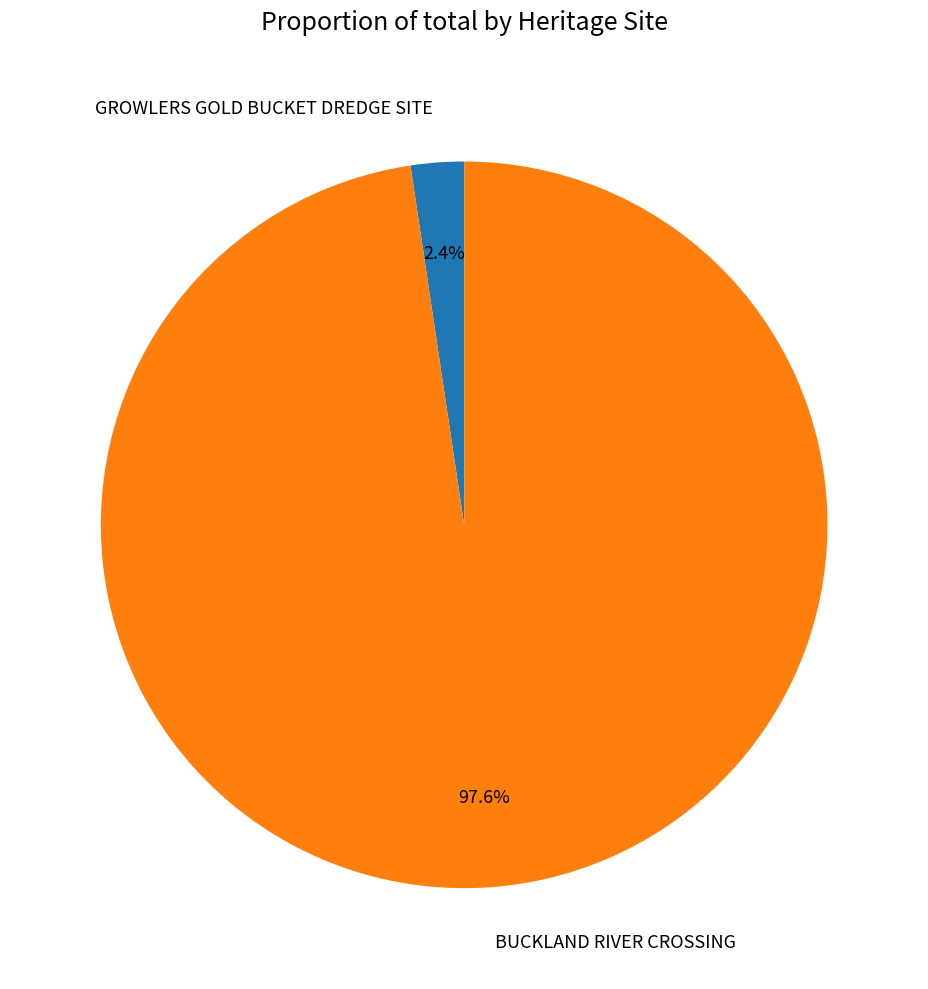

Is it true that BUCKLAND RIVER CROSSING is 98% of the pie?

True